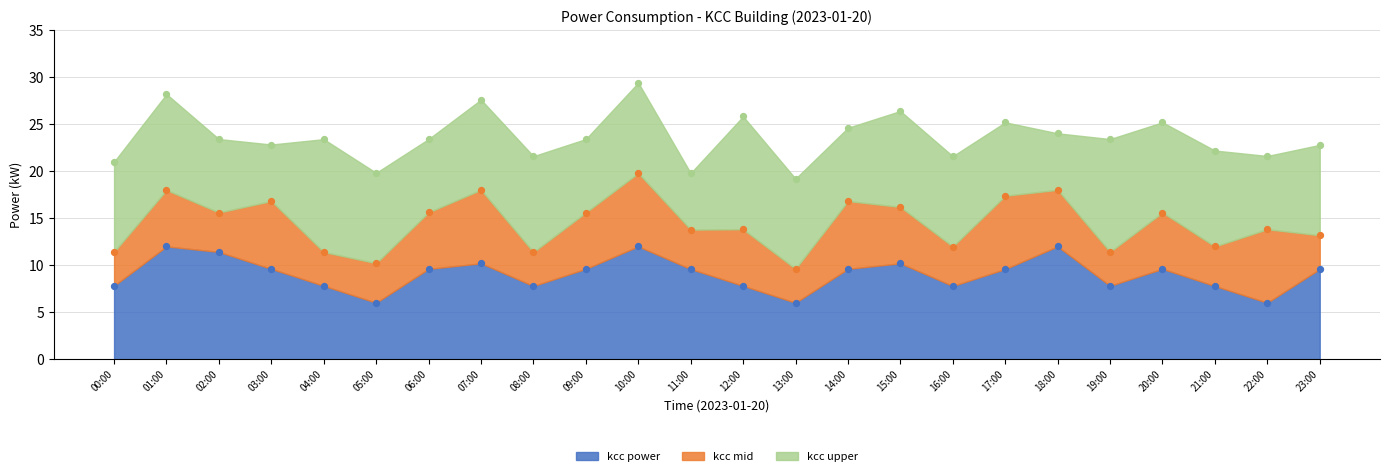

Between 04:00 and 21:00, which is larger?

04:00